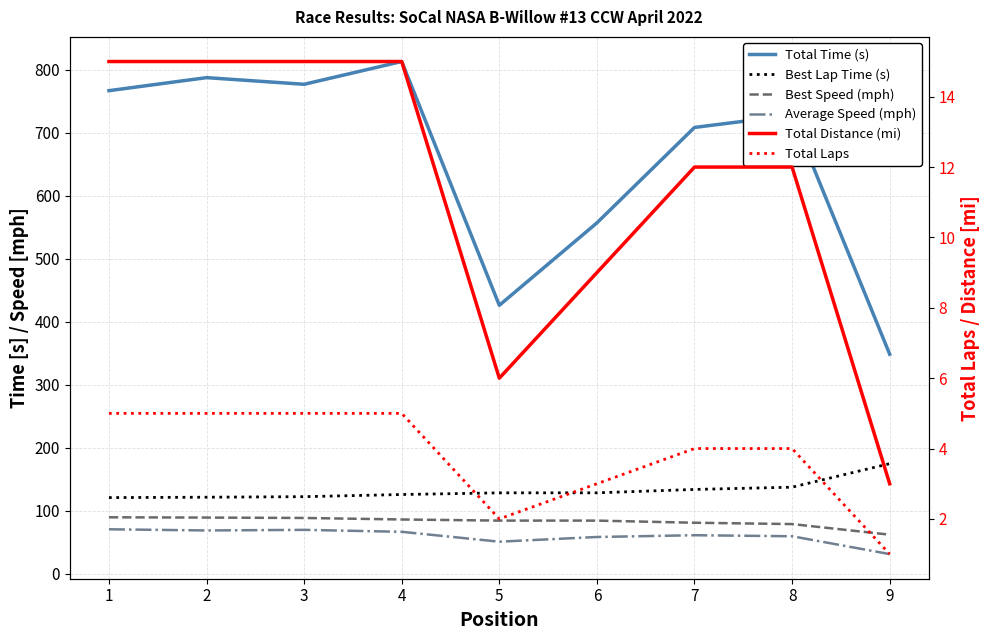

How many interior local valleys does the Average Speed (mph) series have?

2